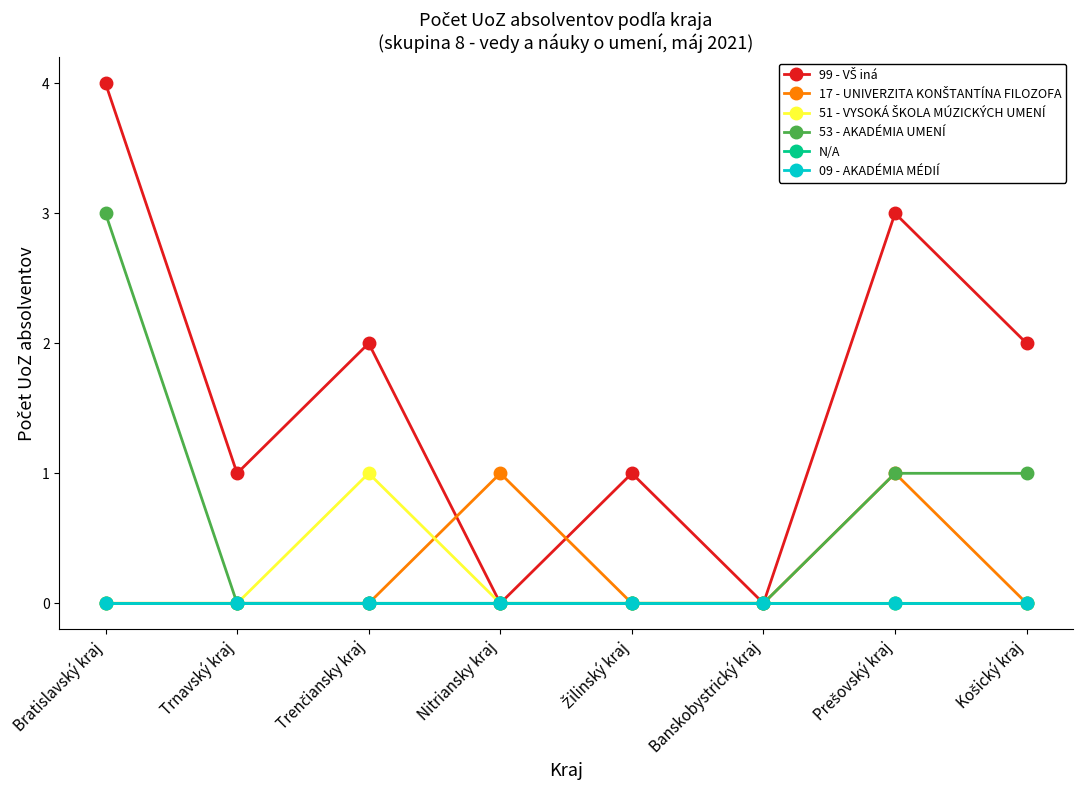

Is it true that 99 - VŠ iná equals 2 at Žilinský kraj?

False